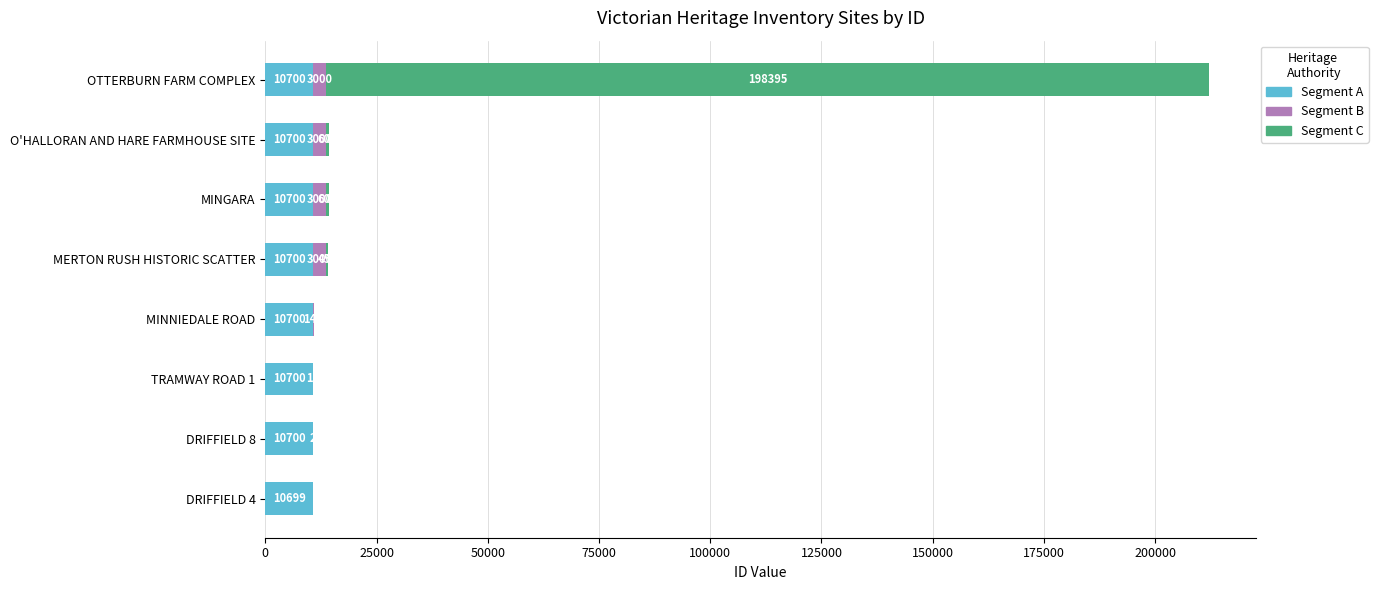

True or false: Segment A has a value of 10700 at OTTERBURN FARM COMPLEX.

True